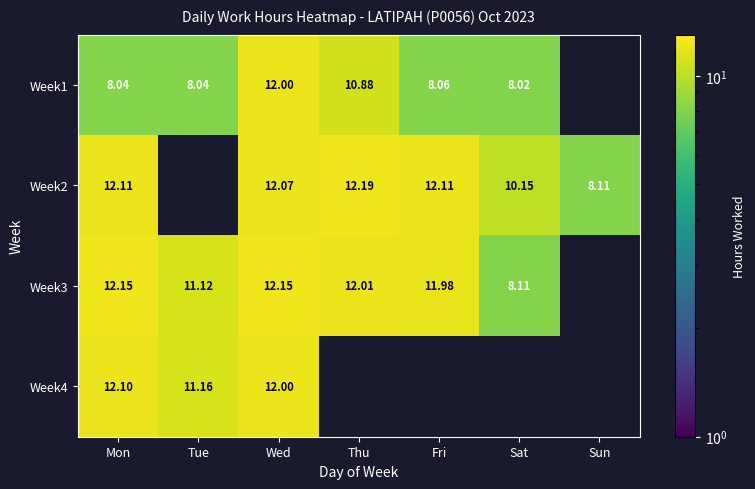

Is the value of Week3 at Fri greater than the value of Week4 at Mon?

No